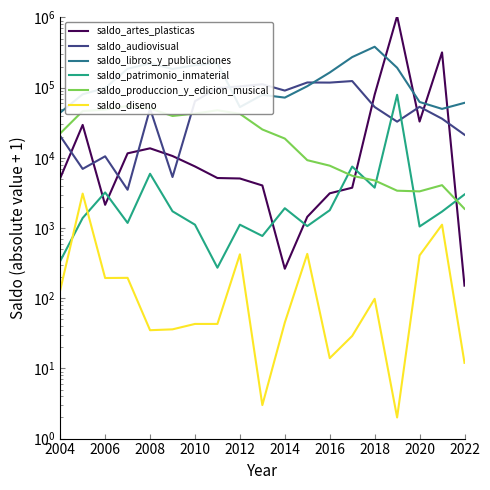

How many values in the saldo_audiovisual series are below 52962?

9